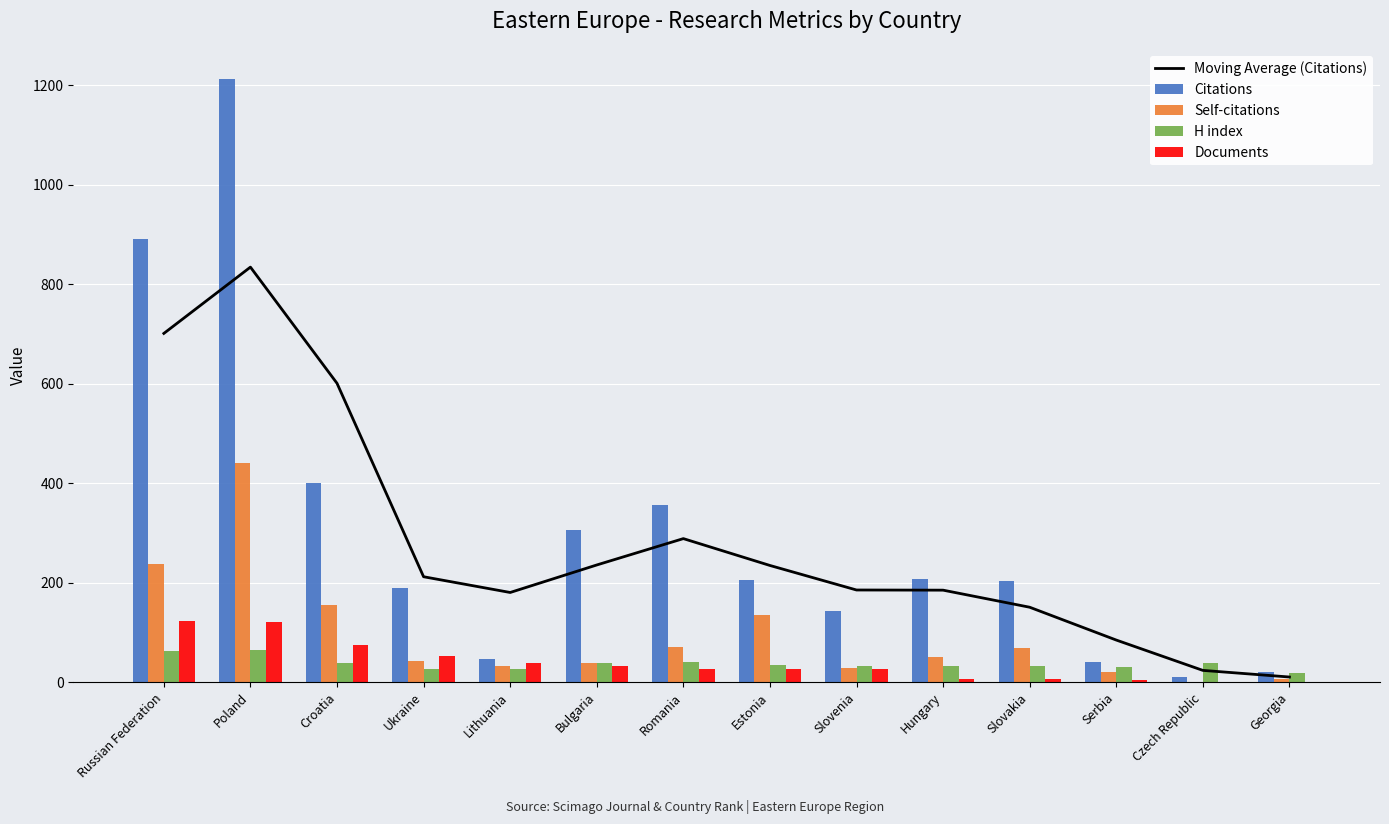

Between Bulgaria and Georgia, which series saw the biggest shift?

Citations